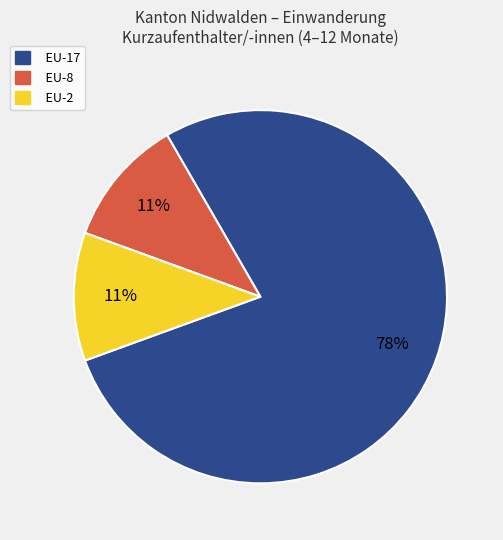

To the nearest percent, what is the average slice percentage?

33%